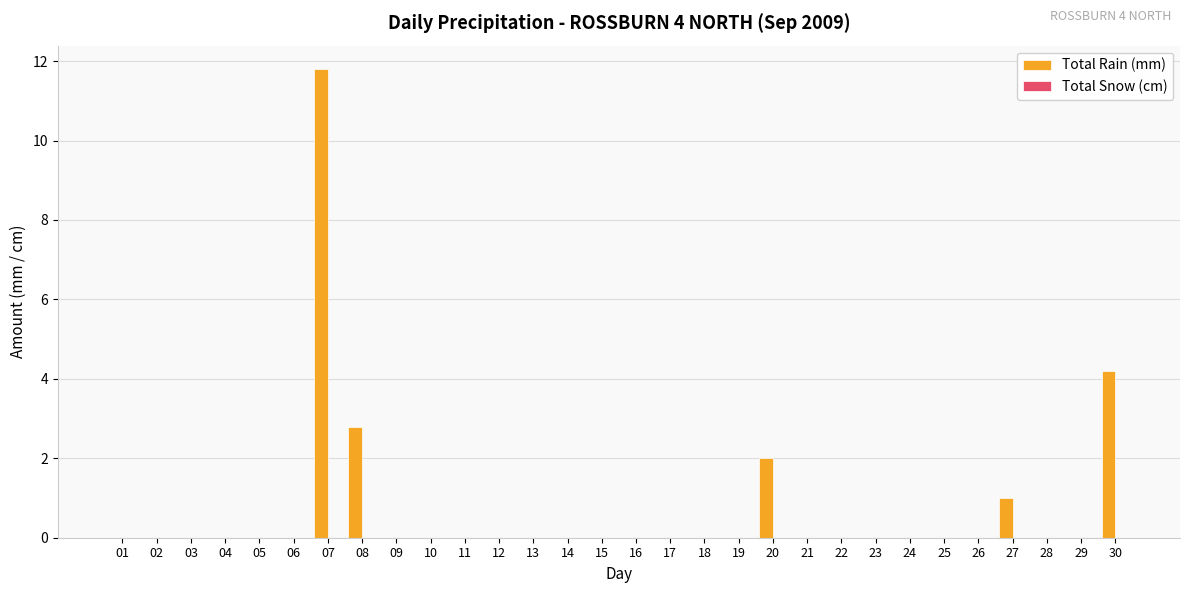

True or false: the data shows 5.7 at 30.

False